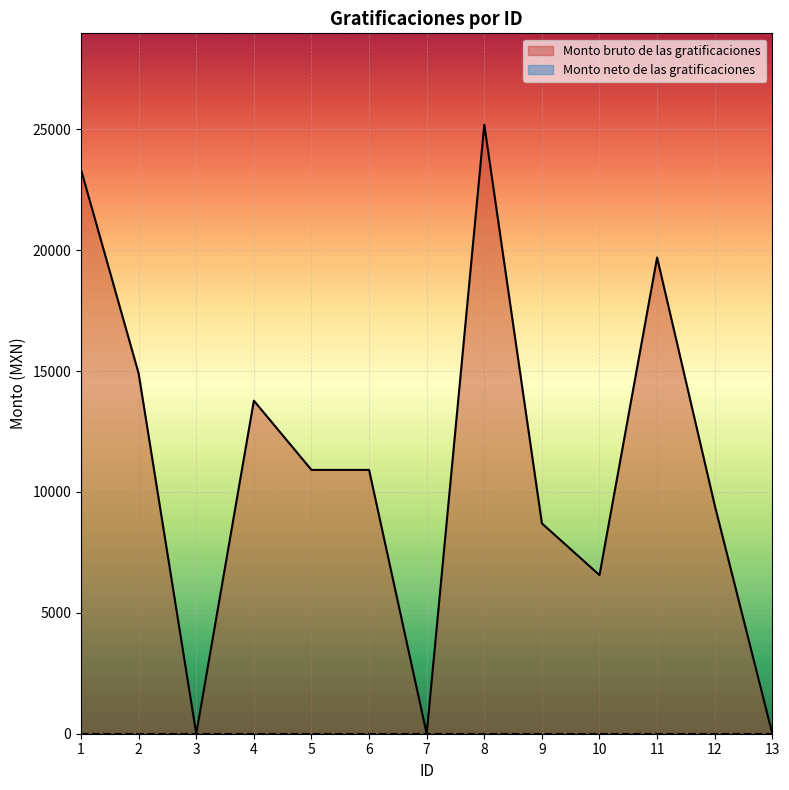

Does the chart display data point markers on the line(s)?

No